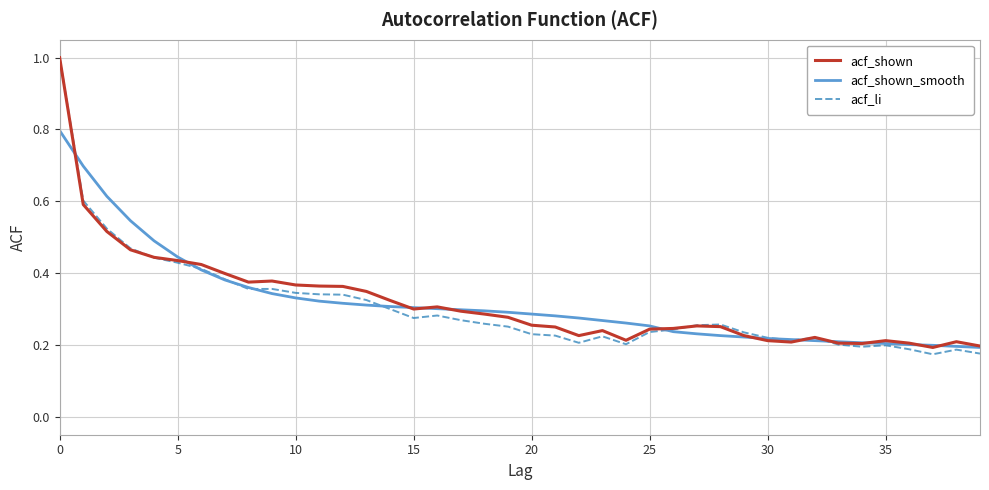

What is the highest value of the acf_shown_smooth series?

0.8